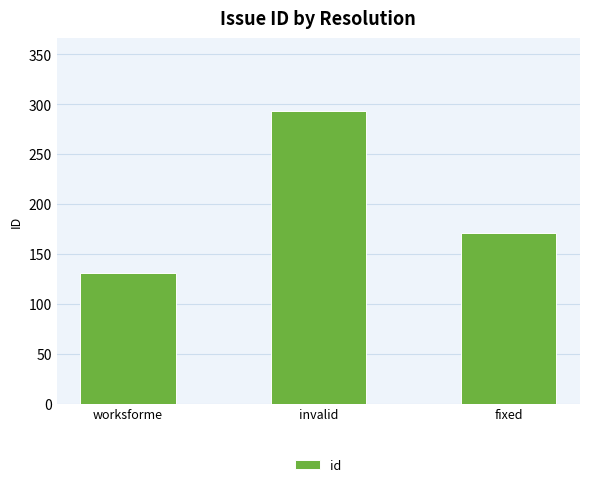

Reading left to right, transcribe all the data shown in this chart.

worksforme=131	invalid=293	fixed=171